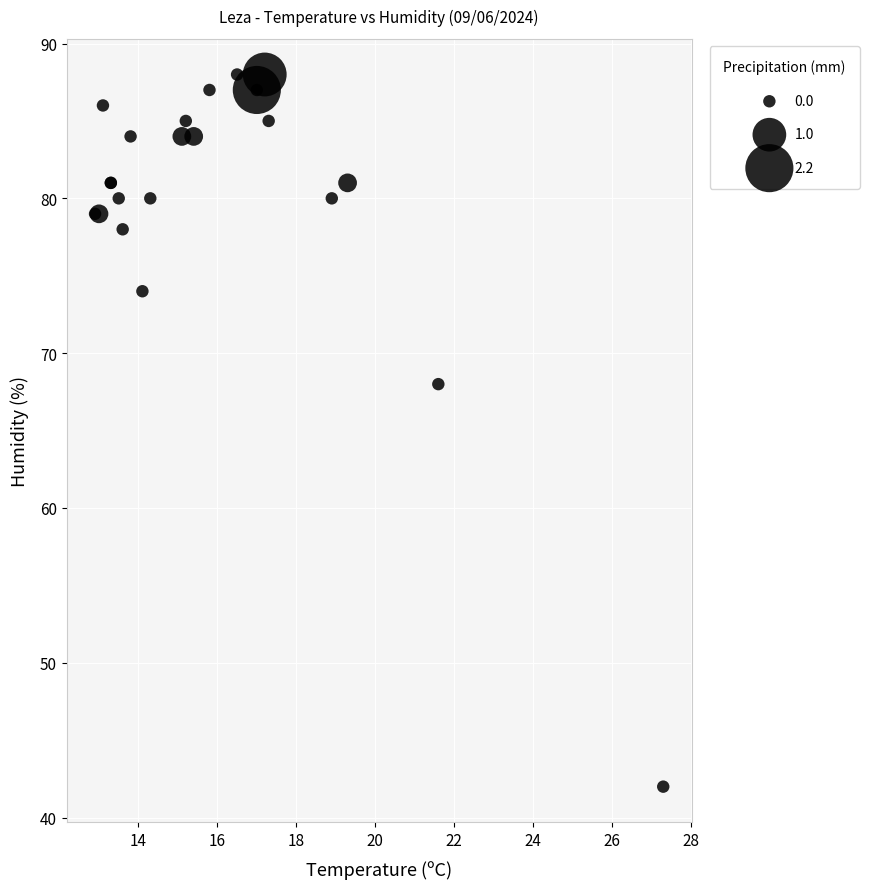

What Y value in the scatter plot is closest to 65?

68